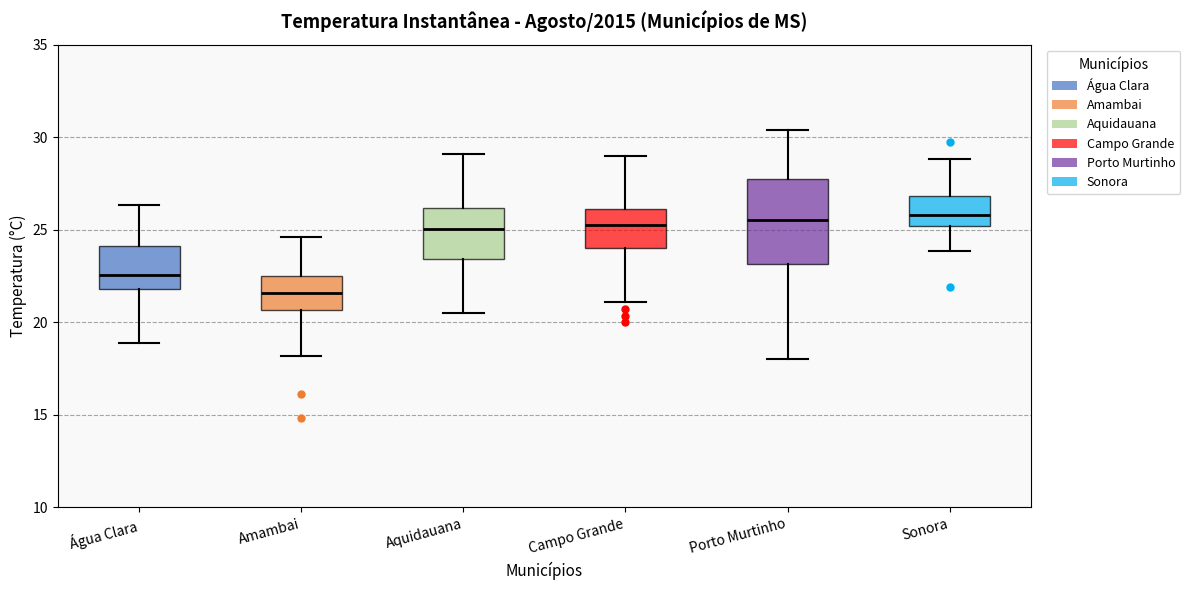

Reading left to right, transcribe this box plot: for each box, give where its median line is, the range the box spans, and where its two whiskers end, as read against the y-axis. The values are not printed on the chart, so give them approximately, as read against the axis.

Água Clara: median 22.5, box 22.0 to 24.0, whiskers 19.0 to 26.5
Amambai: median 21.5, box 20.5 to 22.5, whiskers 18.0 to 24.5
Aquidauana: median 25.0, box 23.5 to 26.0, whiskers 20.5 to 29.0
Campo Grande: median 25.0, box 24.0 to 26.0, whiskers 21.0 to 29.0
Porto Murtinho: median 25.5, box 23.0 to 27.5, whiskers 18.0 to 30.5
Sonora: median 26.0, box 25.0 to 27.0, whiskers 24.0 to 29.0